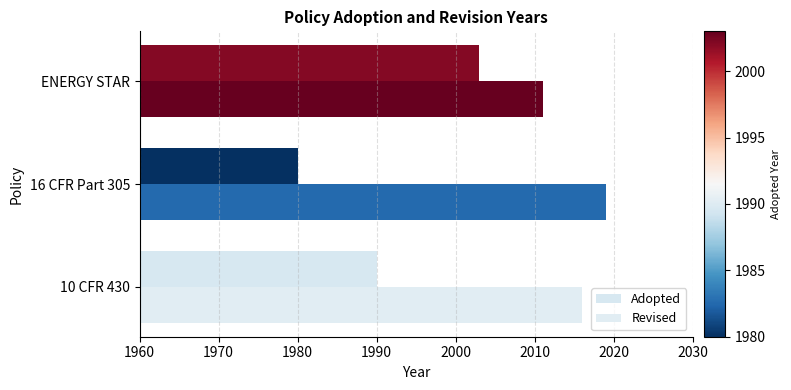

What is the highest value of the Revised series?

2019